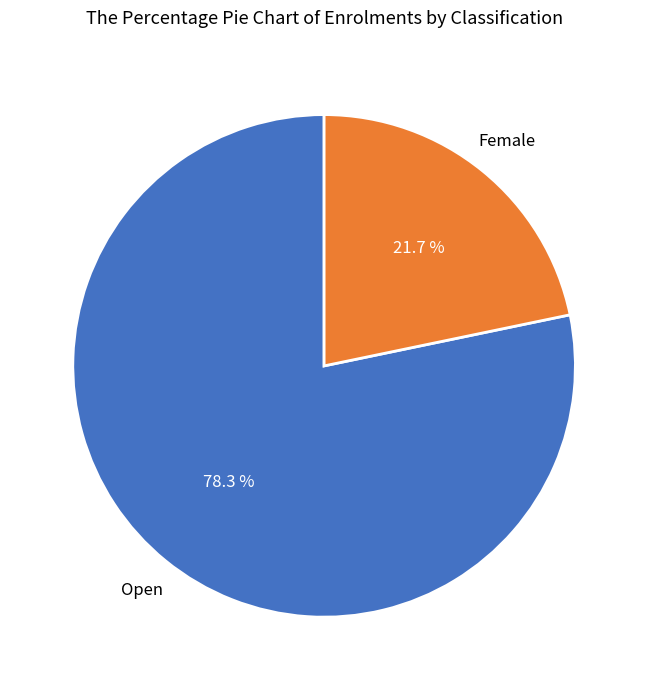

To the nearest percent, what is the difference between the Female and Open slice percentages?

57%